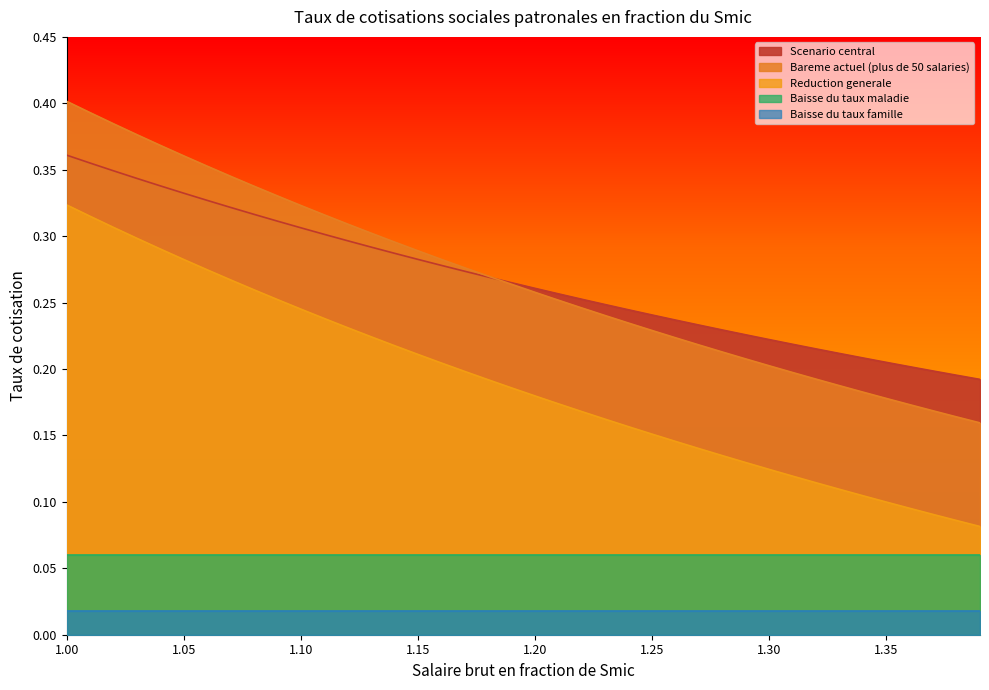

Reading left to right, transcribe all the data shown in this chart.

Scenario central: 0.4	0.4	0.3	0.3	0.3	0.3	0.3	0.3	0.3	0.3	0.3	0.3	0.3	0.3	0.3	0.3	0.3	0.3	0.3	0.3	0.3	0.3	0.3	0.2	0.2	0.2	0.2	0.2	0.2	0.2	0.2	0.2	0.2	0.2	0.2	0.2	0.2	0.2	0.2	0.2
Bareme actuel (plus de 50 salaries): 0.4	0.4	0.4	0.4	0.4	0.4	0.4	0.3	0.3	0.3	0.3	0.3	0.3	0.3	0.3	0.3	0.3	0.3	0.3	0.3	0.3	0.3	0.2	0.2	0.2	0.2	0.2	0.2	0.2	0.2	0.2	0.2	0.2	0.2	0.2	0.2	0.2	0.2	0.2	0.2
Reduction generale: 0.3	0.3	0.3	0.3	0.3	0.3	0.3	0.3	0.3	0.3	0.2	0.2	0.2	0.2	0.2	0.2	0.2	0.2	0.2	0.2	0.2	0.2	0.2	0.2	0.2	0.2	0.1	0.1	0.1	0.1	0.1	0.1	0.1	0.1	0.1	0.1	0.1	0.1	0.1	0.1